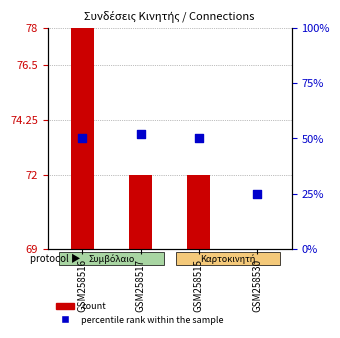

Is the value of count at GSM258515 greater than the value of percentile rank within the sample at GSM258515?

No